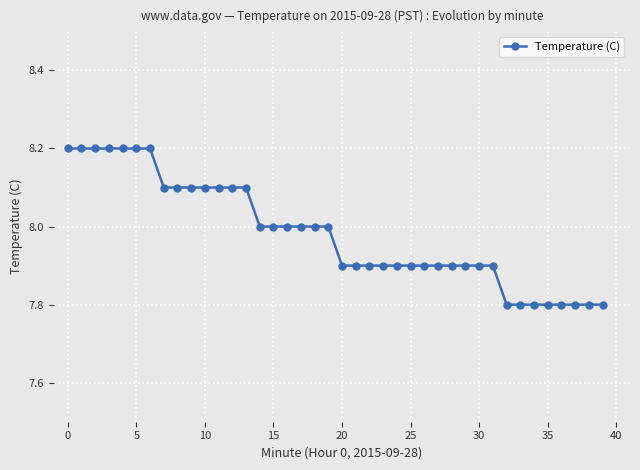

What is the difference between the maximum and minimum values?

0.4